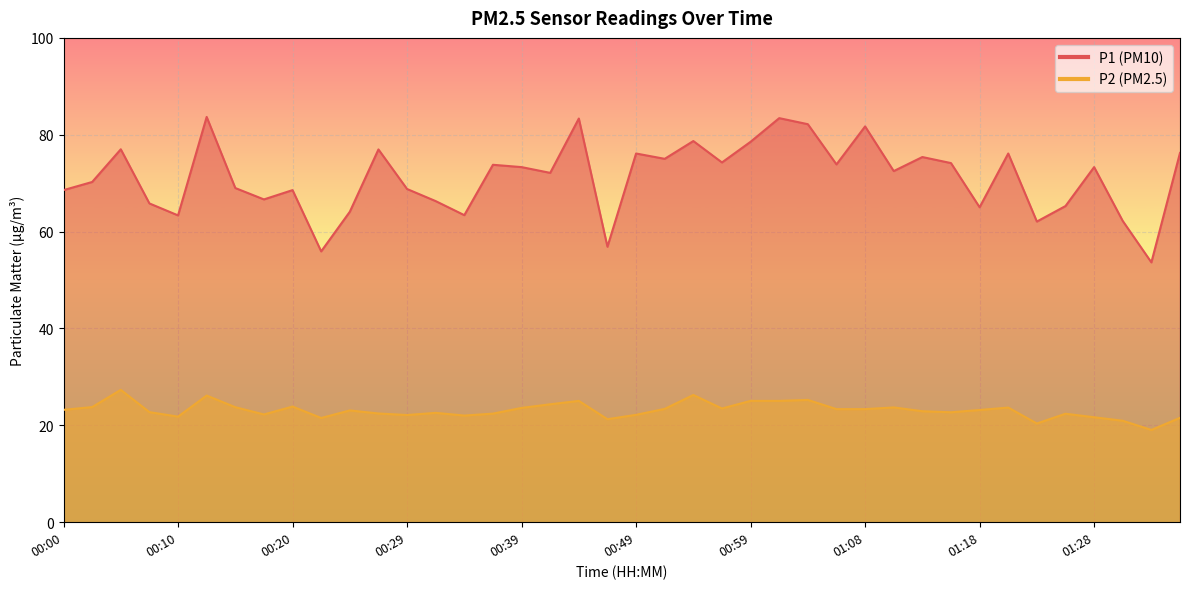

What is the value of the P2 point at the 6th from the left?

26.1